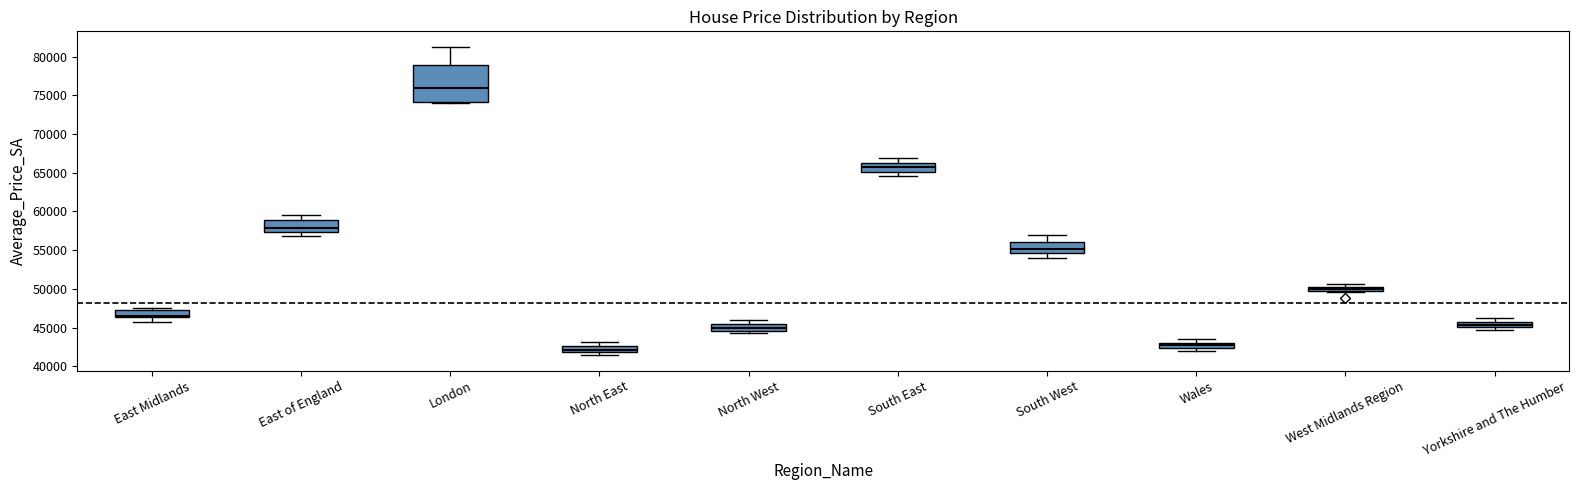

Where does the median line of the box for South West sit on the y-axis? The values are not printed on the chart, so give them approximately, as read against the axis.

55000